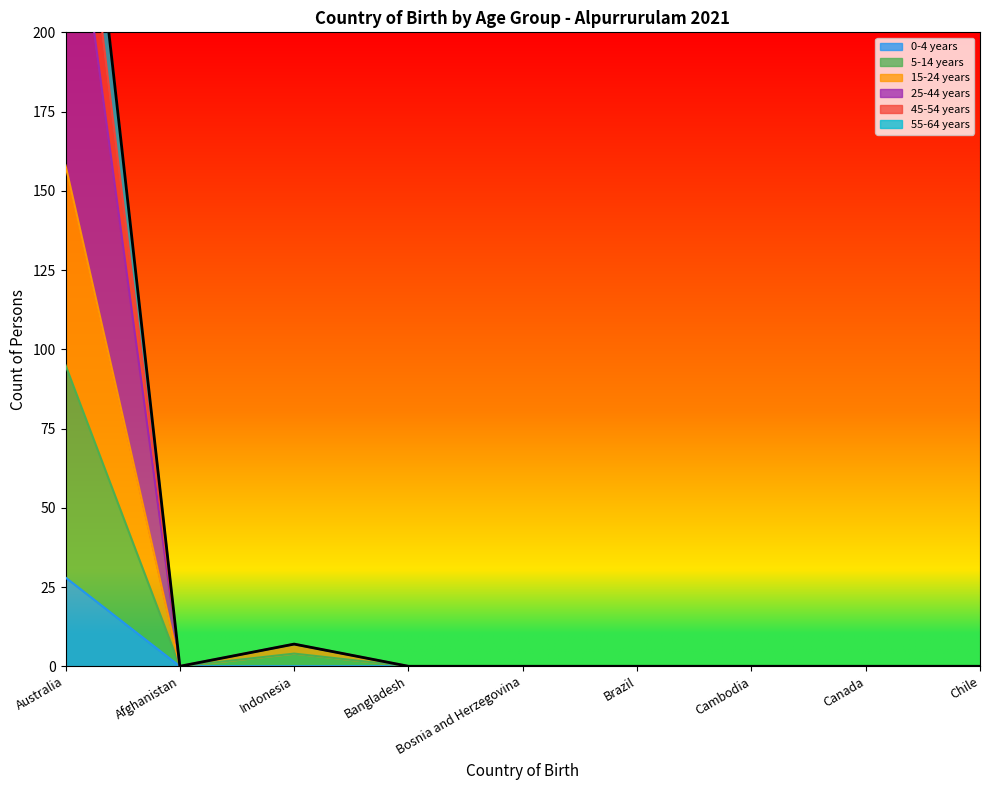

What is the label of the 2nd point from the right?

Canada